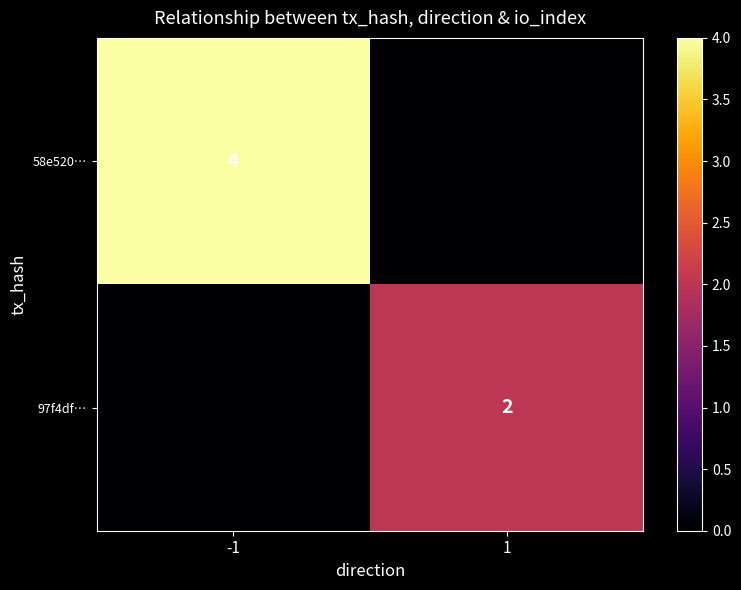

At how many categories does at least one series exceed 3?

1